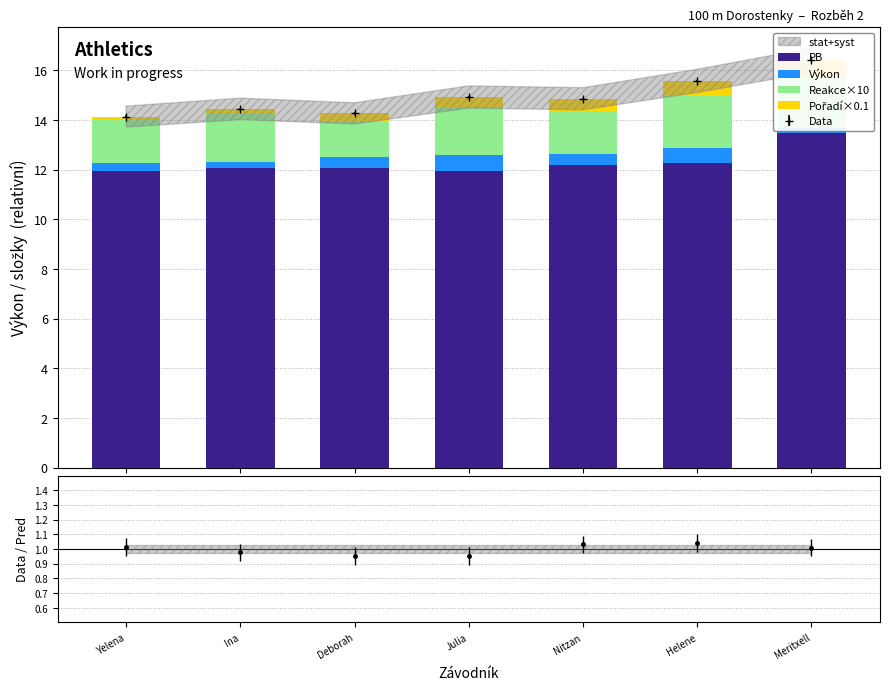

Does the chart contain any negative values?

No